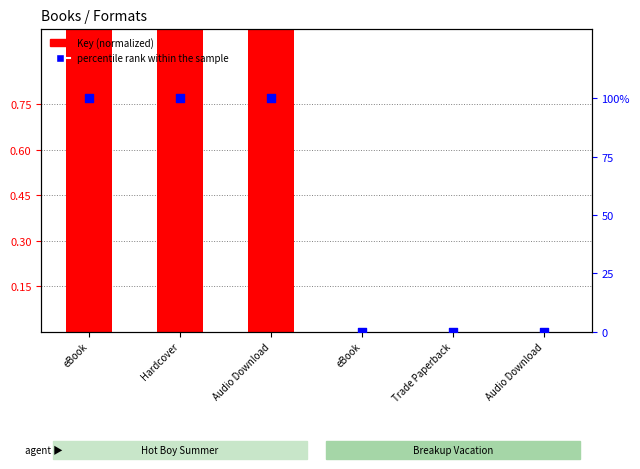

At how many categories does at least one series exceed 98?

3